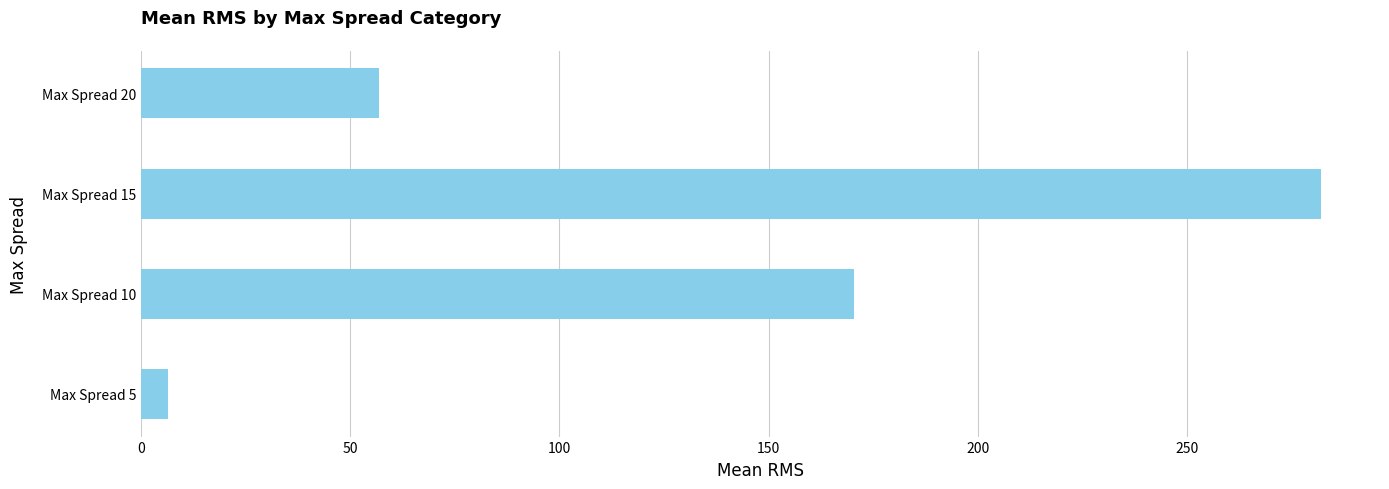

At which category does the chart reach its peak across all series?

Max Spread 15